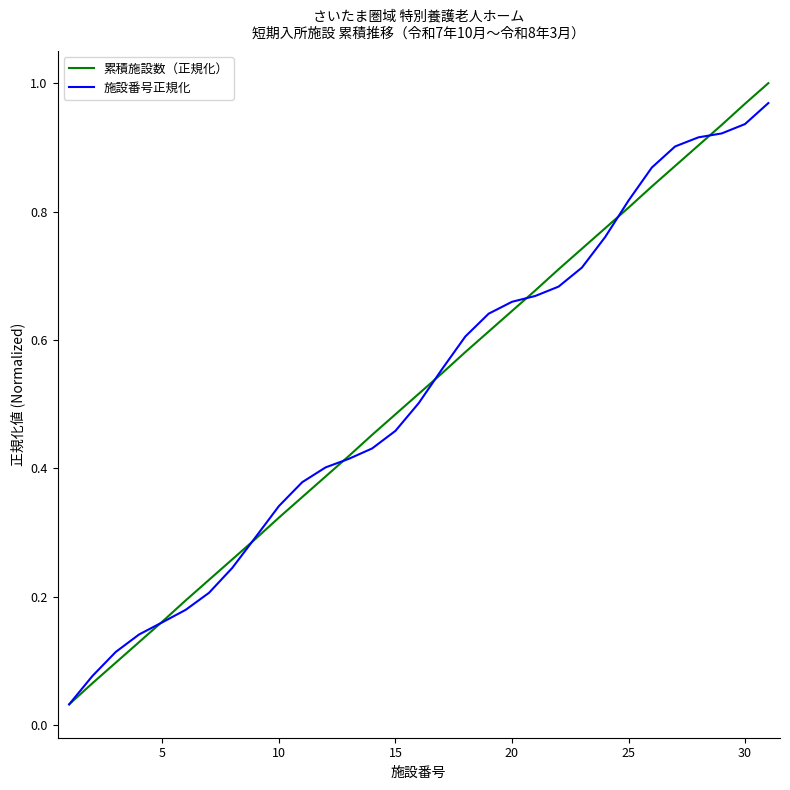

What is the total value across all series at 20?

1.3